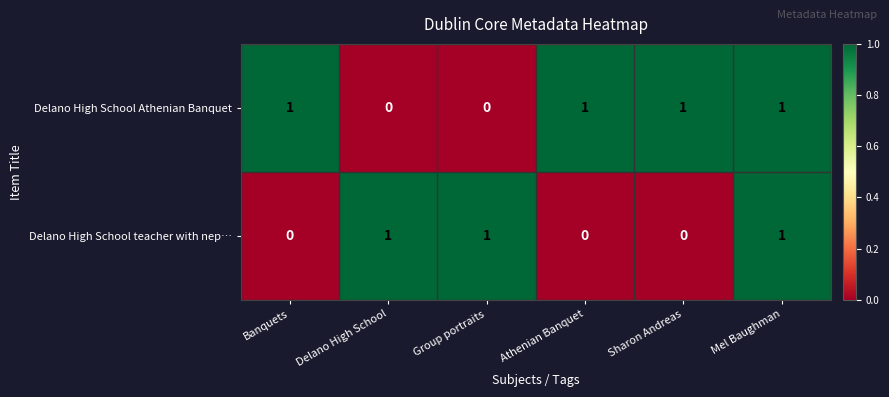

At how many categories does at least one series exceed 0?

6